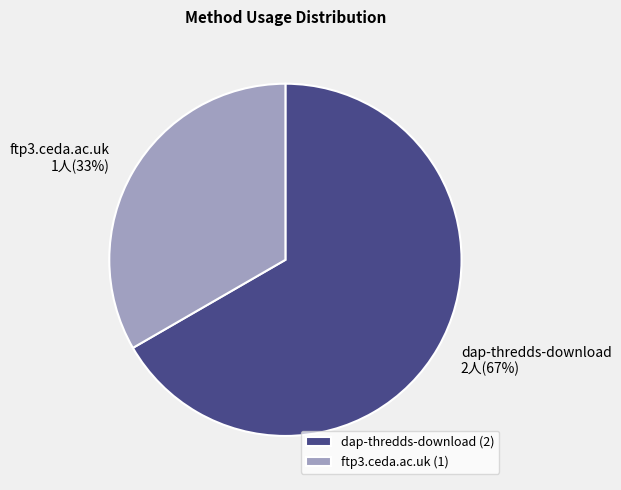

Which category accounts for the majority?

dap-thredds-download